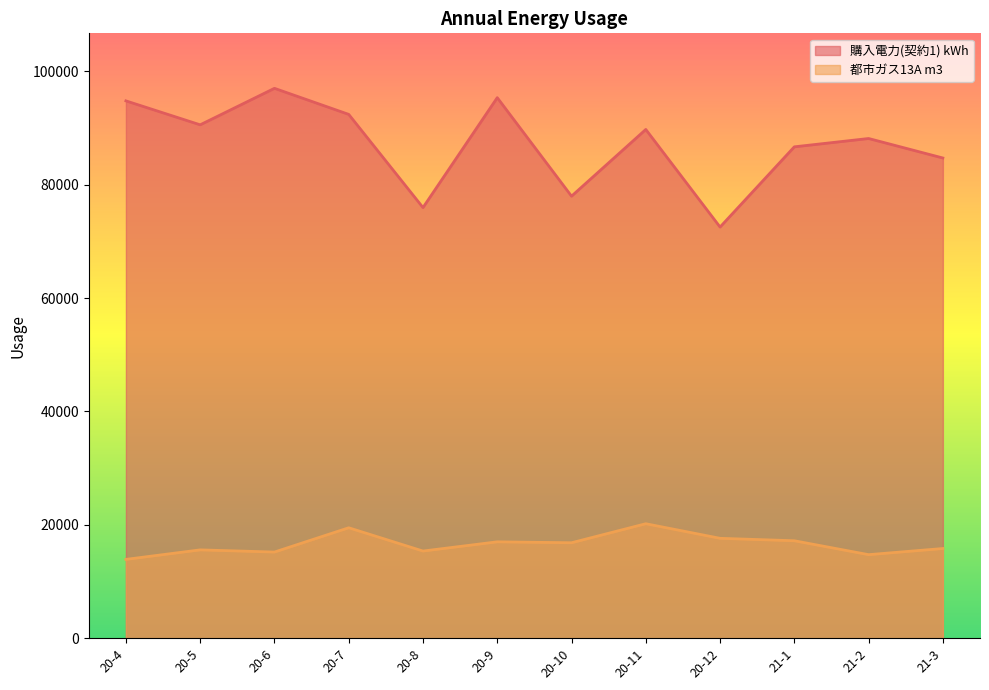

Reading right to left, extract all data points from this chart.

購入電力(契約1) kWh: 84706	88143	86675	72523	89739	77971	95346	75960	92399	96996	90558	94783
都市ガス13A m3: 15819	14735	17188	17618	20191	16835	16999	15373	19479	15195	15579	13902